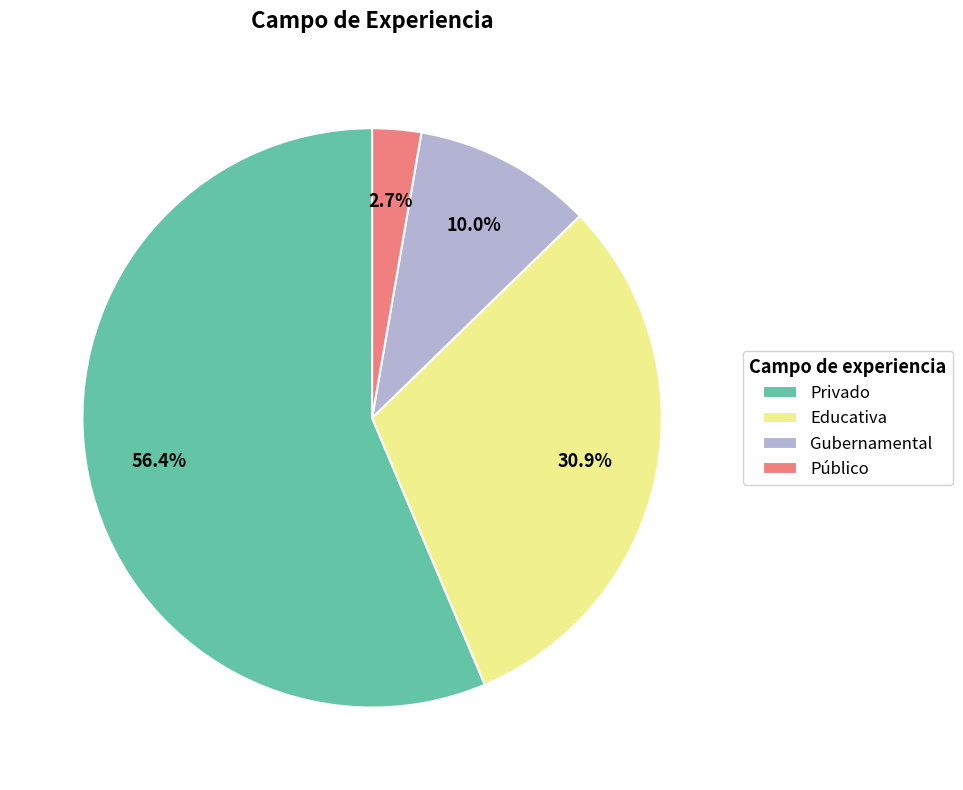

Is there a majority slice in this chart?

Yes